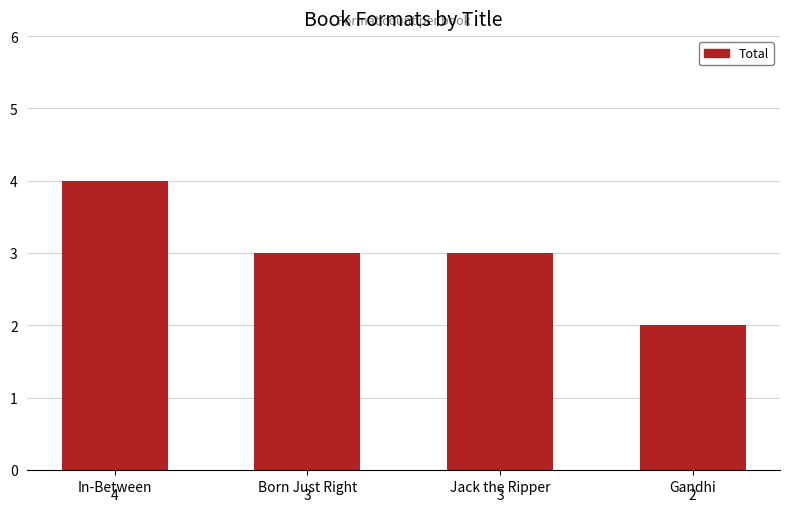

What is the average value?

3